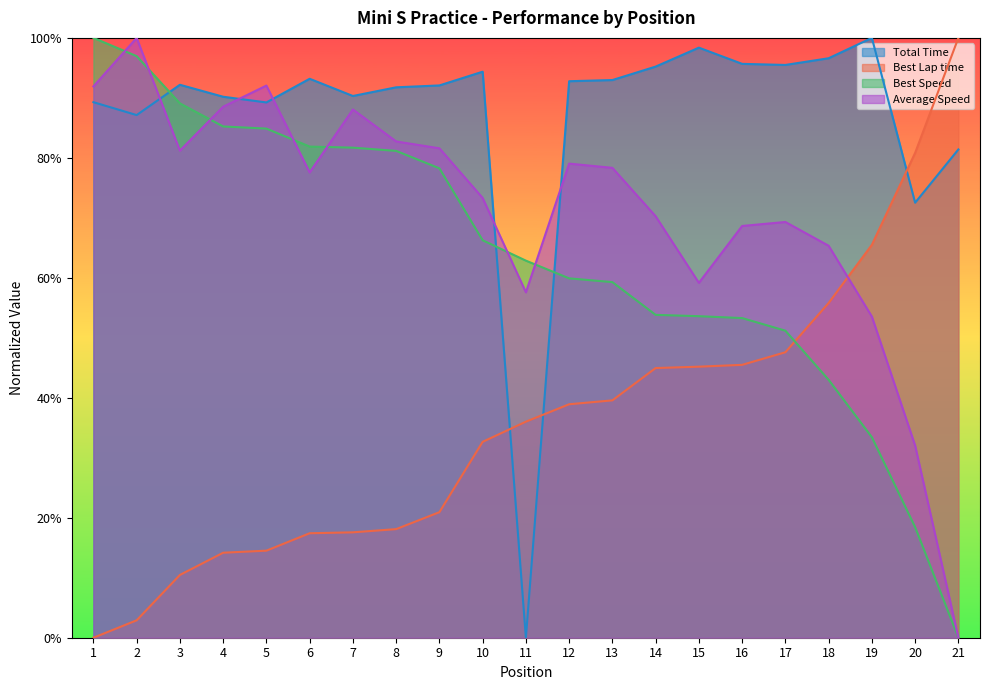

Where do Best Lap time and Total Time first cross each other?

10 and 11